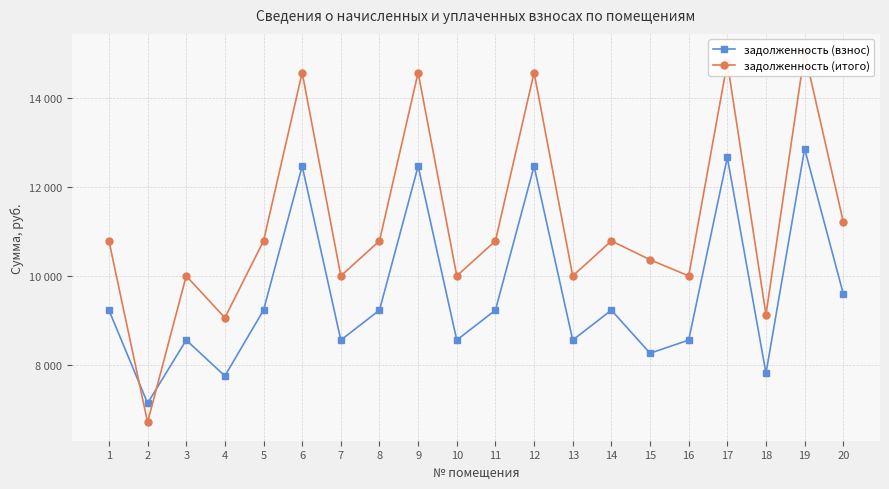

Reading left to right, extract all data points from this chart.

задолженность (взнос): 9233.4	7139.0	8559.4	7753.0	9233.4	12474.2	8559.4	9233.4	12474.2	8559.4	9233.4	12474.2	8559.4	9233.4	8263.2	8559.4	12672.0	7814.4	12864.0	9600.0
задолженность (итого): 10791.5	6710.6	10003.7	9061.3	10791.5	14579.3	10003.7	10791.5	14579.3	10003.7	10791.5	14579.3	10003.7	10791.5	10368.3	10003.7	14810.4	9133.1	15034.8	11220.0